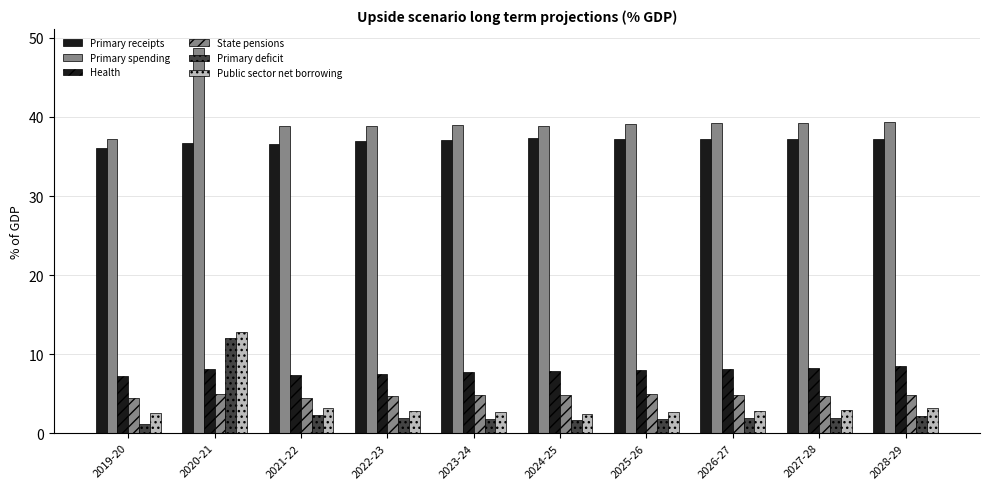

How many categories are shown in the chart?

10